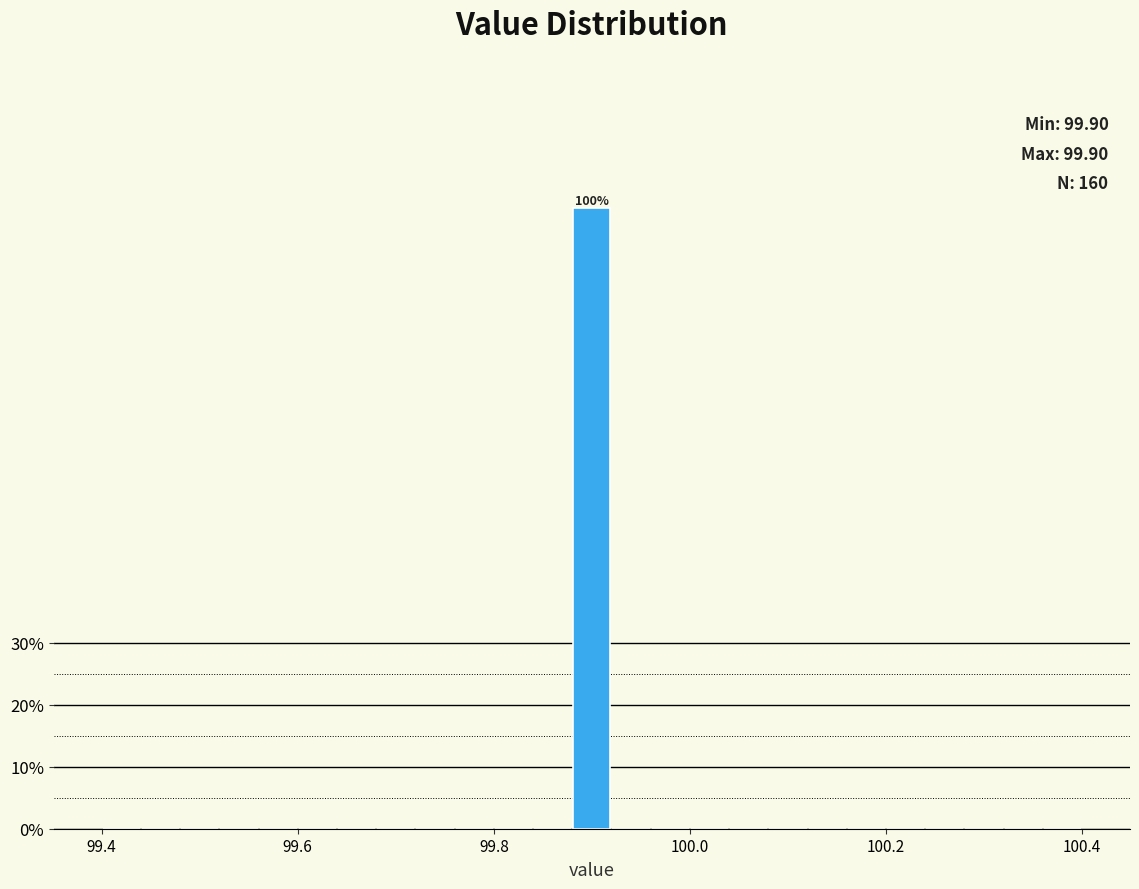

Read against the x-axis, roughly where is the centre of the tallest bar?

99.90